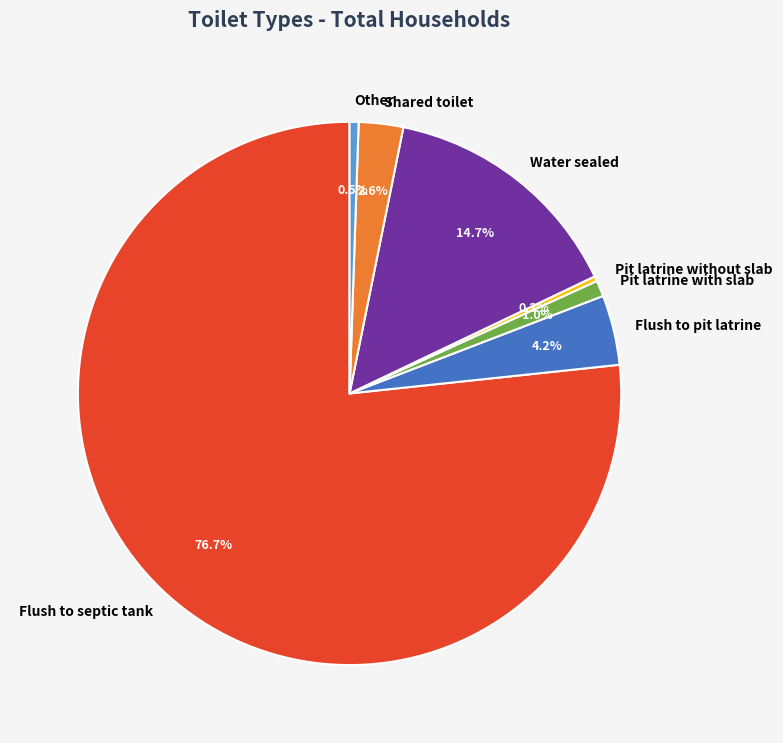

Is Flush to septic tank the majority of the pie?

Yes